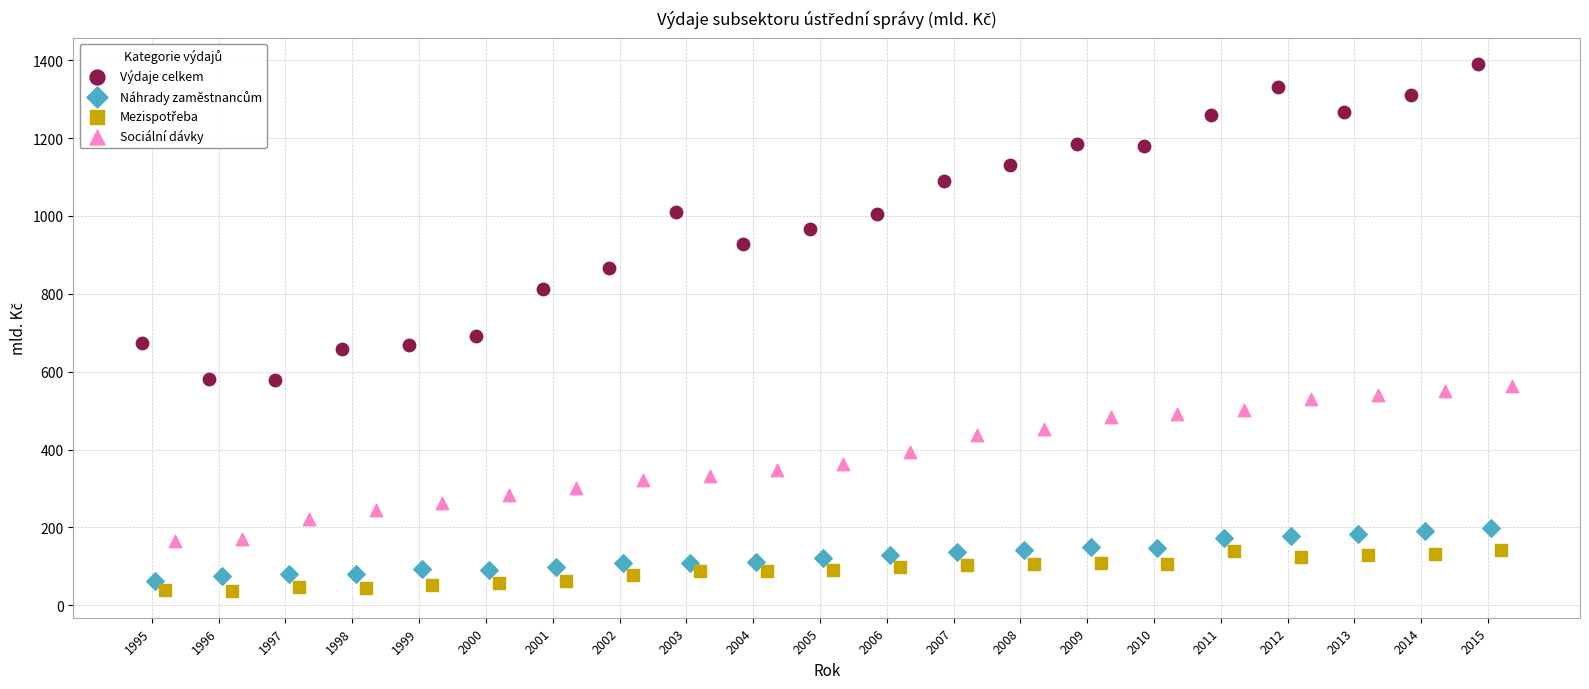

Which series has the largest Y range (max minus min)?

Výdaje celkem